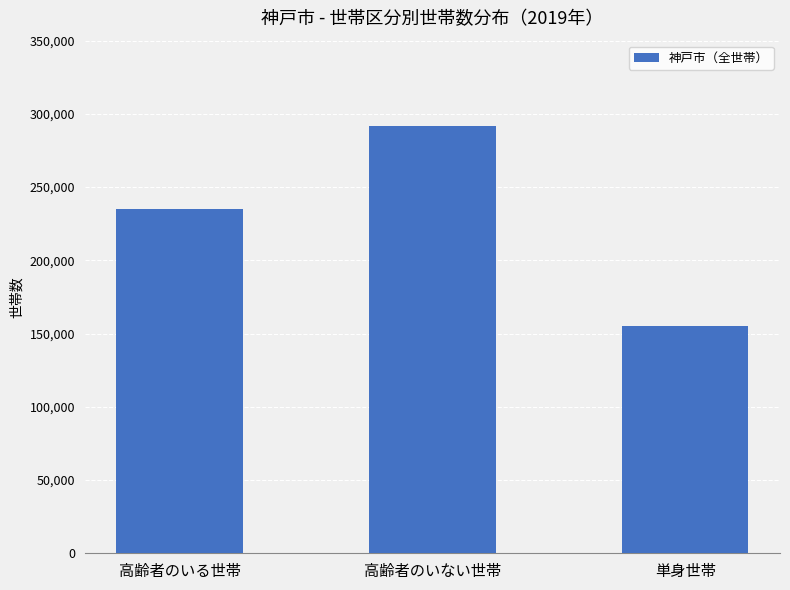

List the labels in order of value, smallest first.

単身世帯, 高齢者のいる世帯, 高齢者のいない世帯